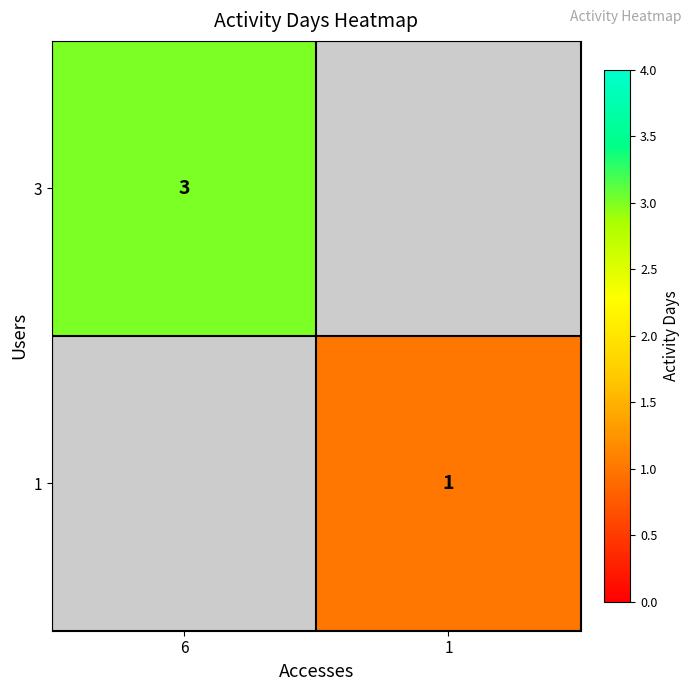

What is the smallest value displayed?

1.0